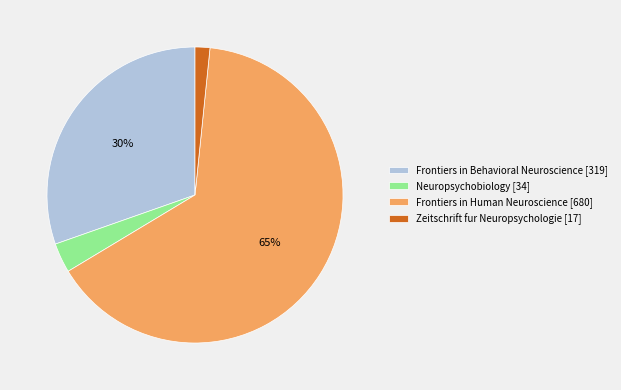

True or false: Zeitschrift fur Neuropsychologie accounts for 2% of the total.

True